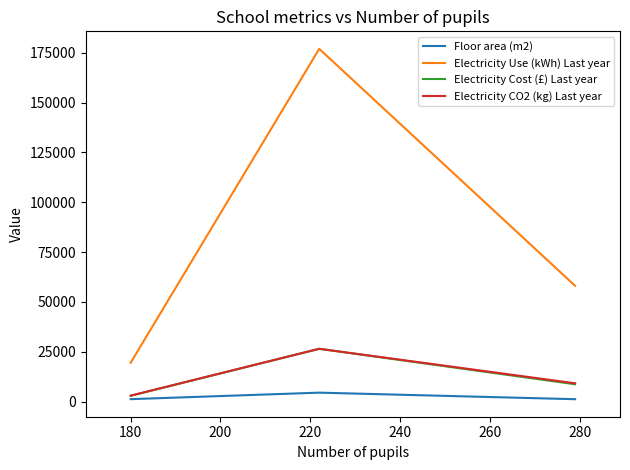

Count the number of categories in the chart.

3